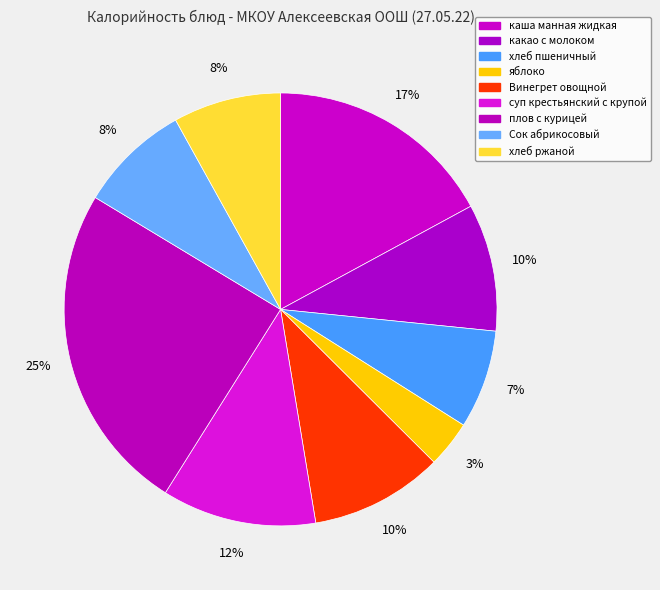

To the nearest percent, what percentage of the pie is хлеб пшеничный?

7%